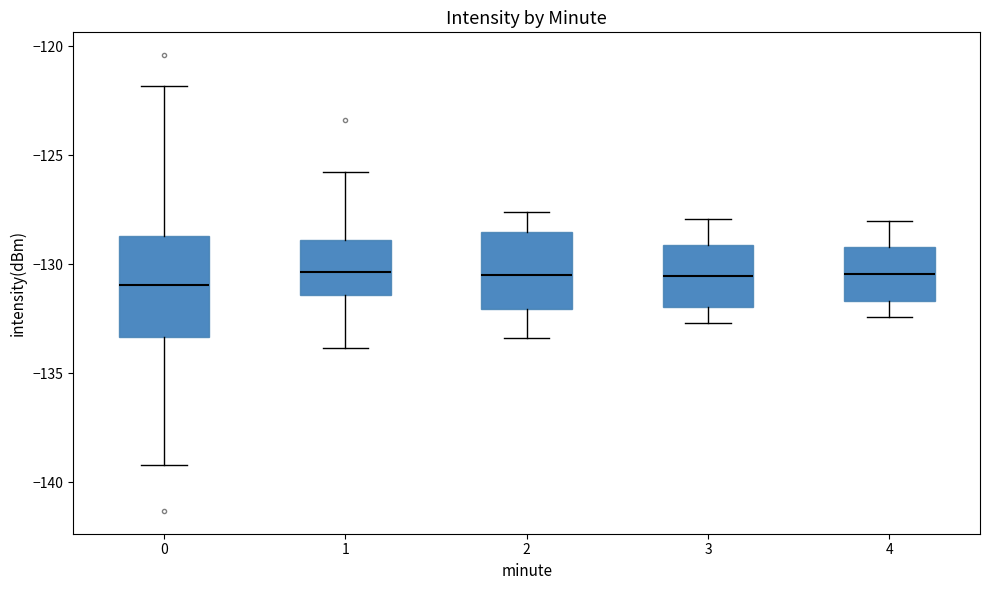

Reading left to right, read every box against the y-axis: the position of its median line, the range the box covers, and the ends of its whiskers. The values are not printed on the chart, so give them approximately, as read against the axis.

0: median -131.0, box -133.5 to -128.5, whiskers -139.0 to -122.0
1: median -130.5, box -131.5 to -129.0, whiskers -134.0 to -126.0
2: median -130.5, box -132.0 to -128.5, whiskers -133.5 to -127.5
3: median -130.5, box -132.0 to -129.0, whiskers -132.5 to -128.0
4: median -130.5, box -131.5 to -129.0, whiskers -132.5 to -128.0